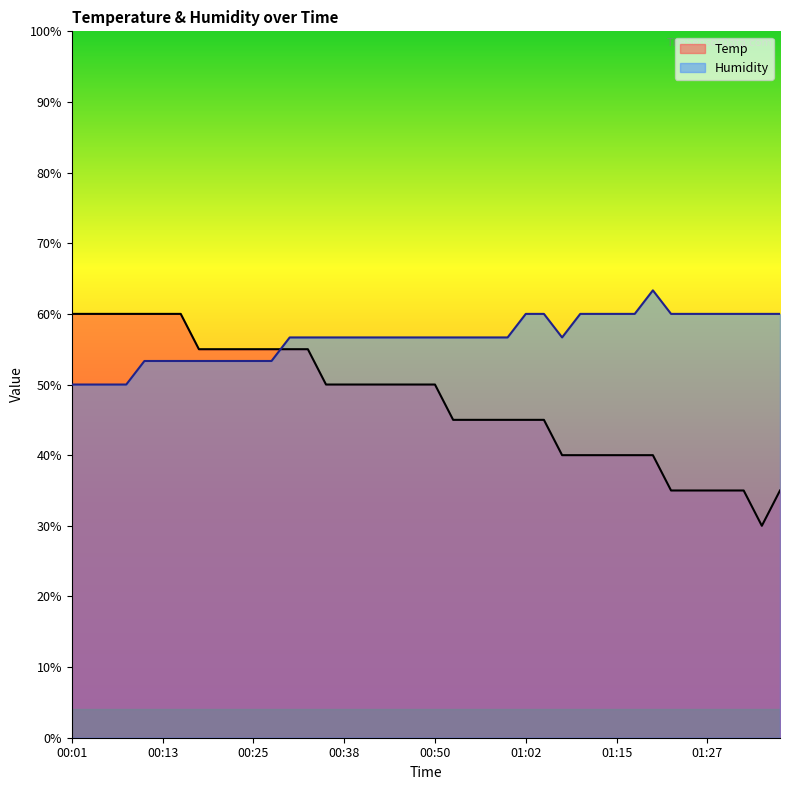

Is the value of Humidity at 01:35 greater than the value of Temp at 00:47?

Yes